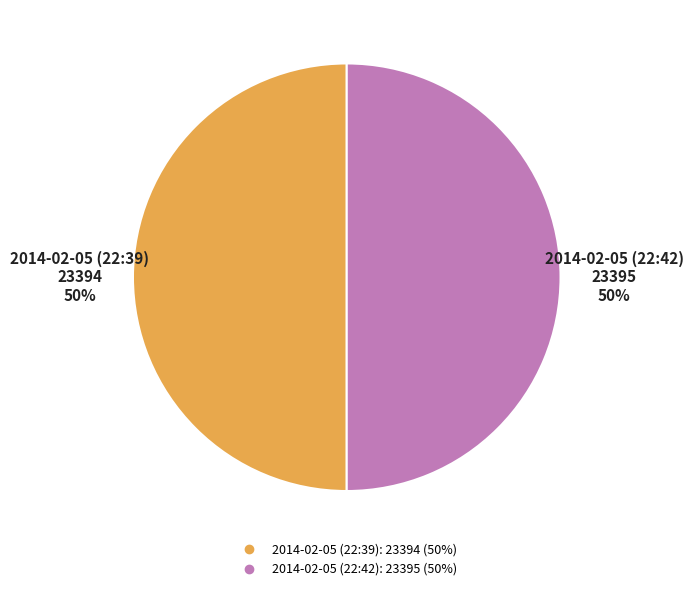

Approximately how many times larger is the value at 2014-02-05 (22:39) compared to 2014-02-05 (22:42)?

1.0